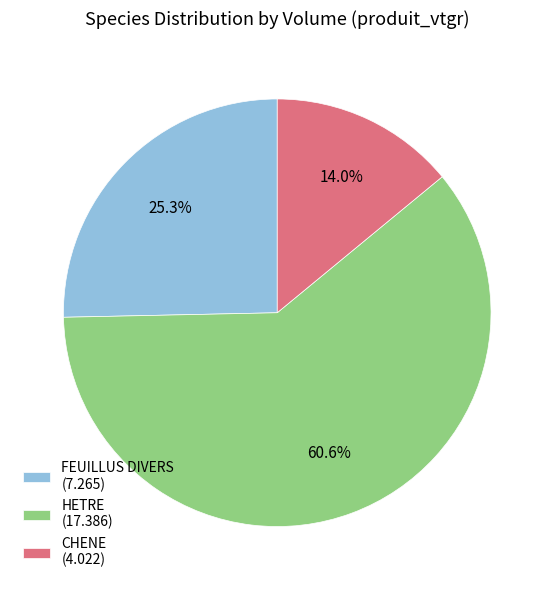

How many segments does this pie chart have?

3